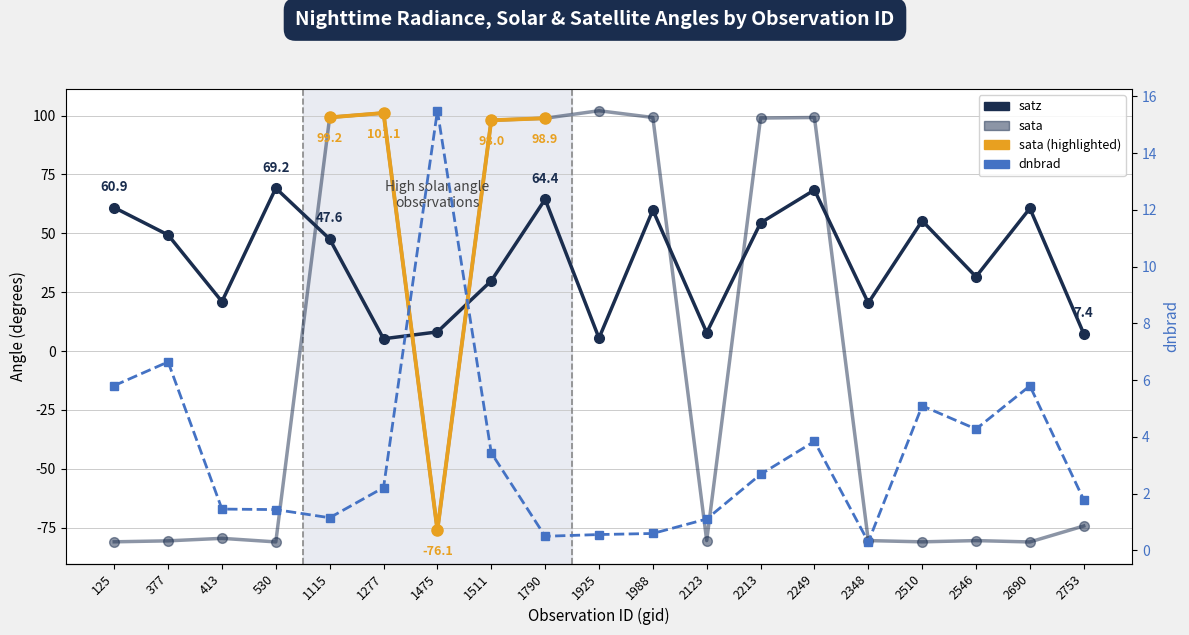

Reading left to right, what are all the values shown in this chart?

dnbrad: 5.8	6.6	1.5	1.4	1.1	2.2	15.5	3.4	0.5	0.6	0.6	1.1	2.7	3.8	0.3	5.1	4.3	5.8	1.8
sata: -81.0	-80.6	-79.6	-81.1	99.2	101.1	-76.1	98.0	98.9	102.1	99.2	-80.5	98.9	99.2	-80.5	-81.0	-80.5	-81.1	-74.3
satz: 60.9	49.3	21.0	69.2	47.6	5.2	8.1	29.8	64.4	5.5	59.9	7.8	54.4	68.4	20.4	55.3	31.6	60.6	7.4